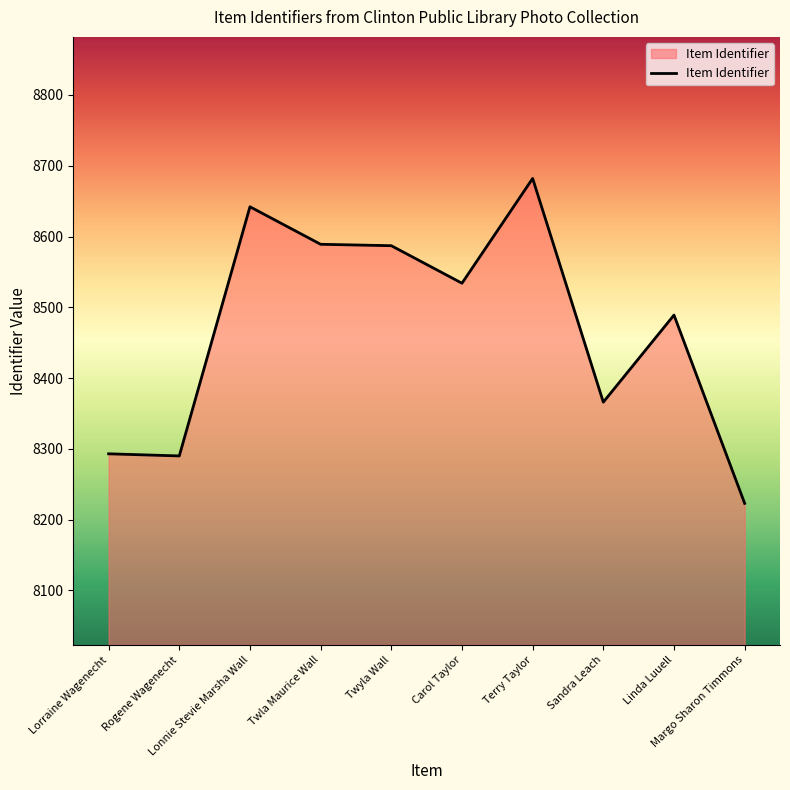

The chart shows a value of 14004 at Lonnie Stevie Marsha Wall. True or false?

False